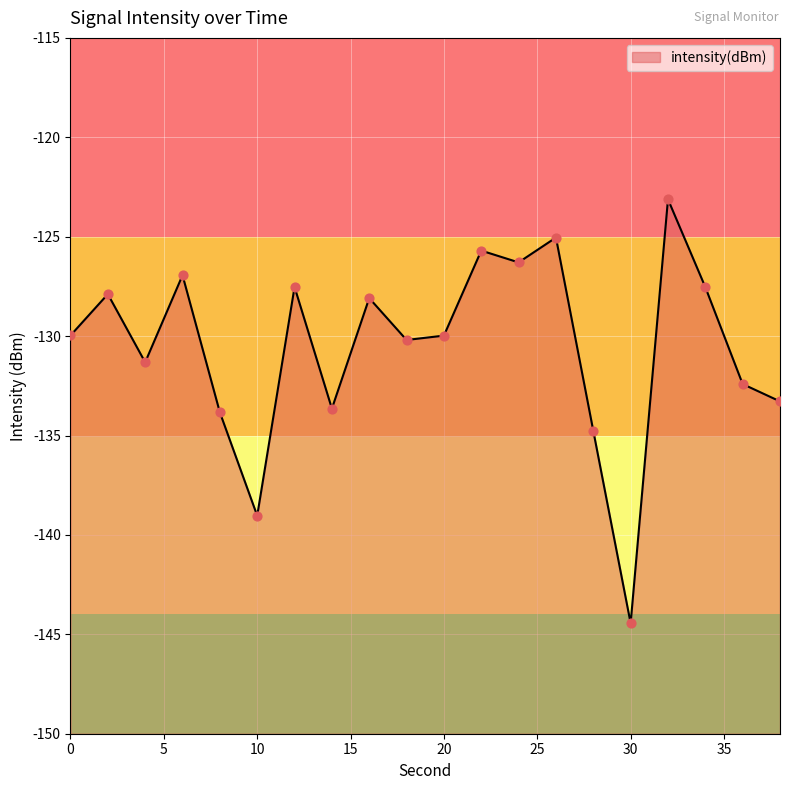

Which has a higher value, 38 or 6?

6